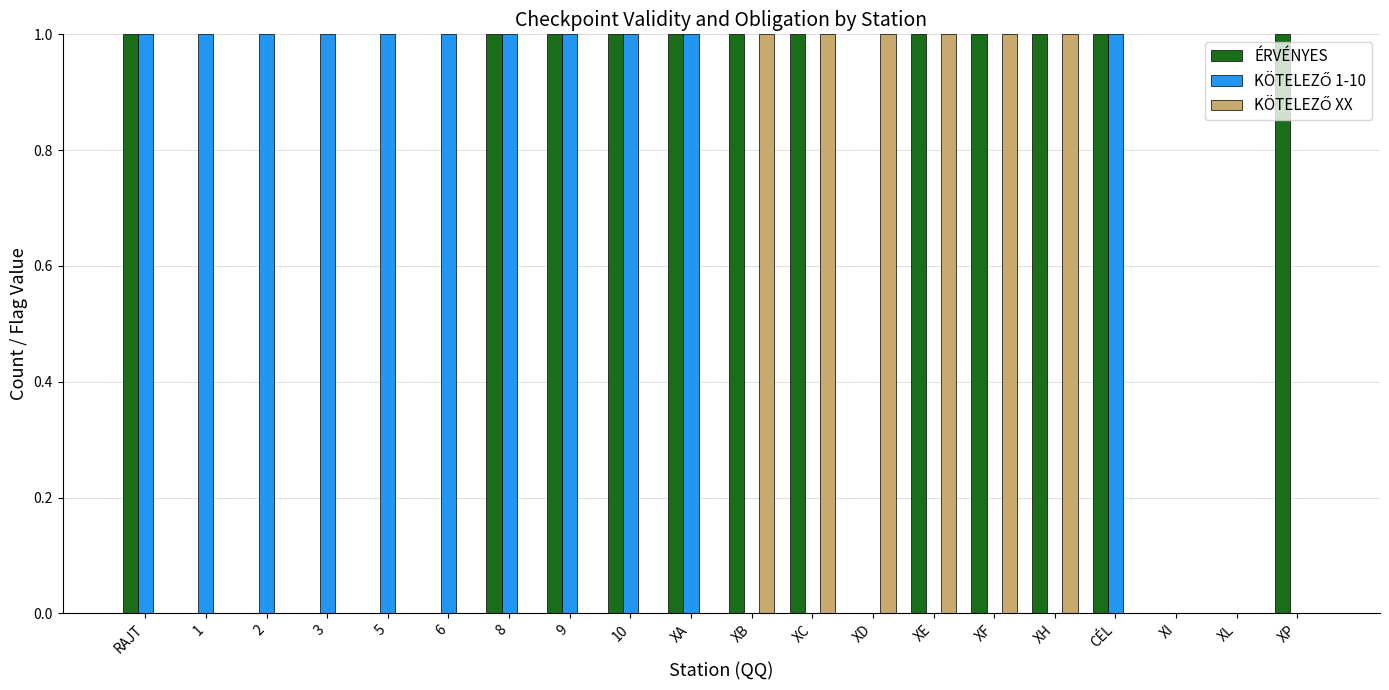

Are the bars grouped side by side (vs. stacked)?

Yes